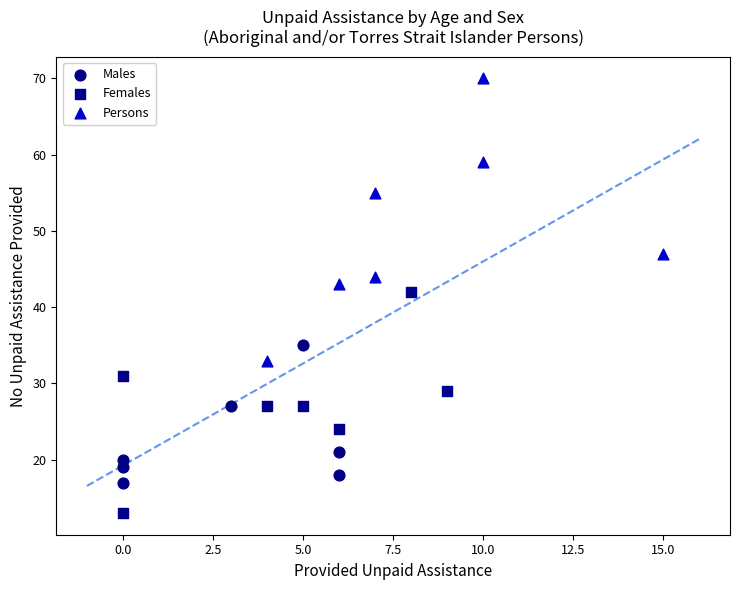

Which series contains the highest Y value?

Persons